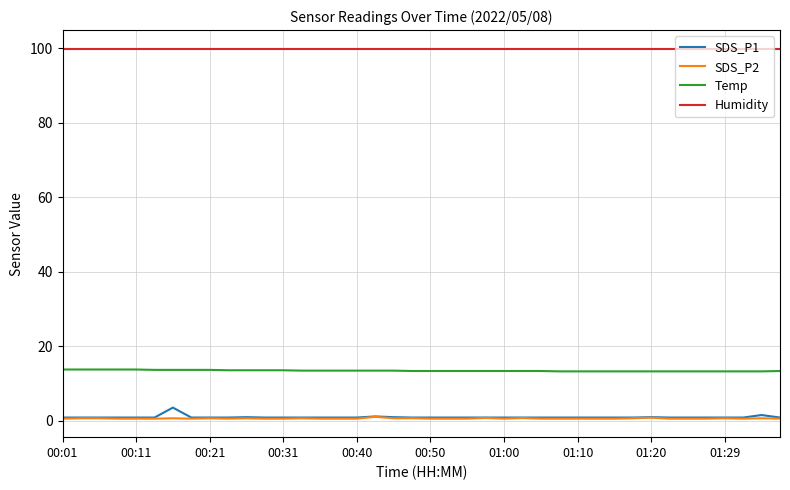

True or false: SDS_P1 and Temp cross at least once.

False